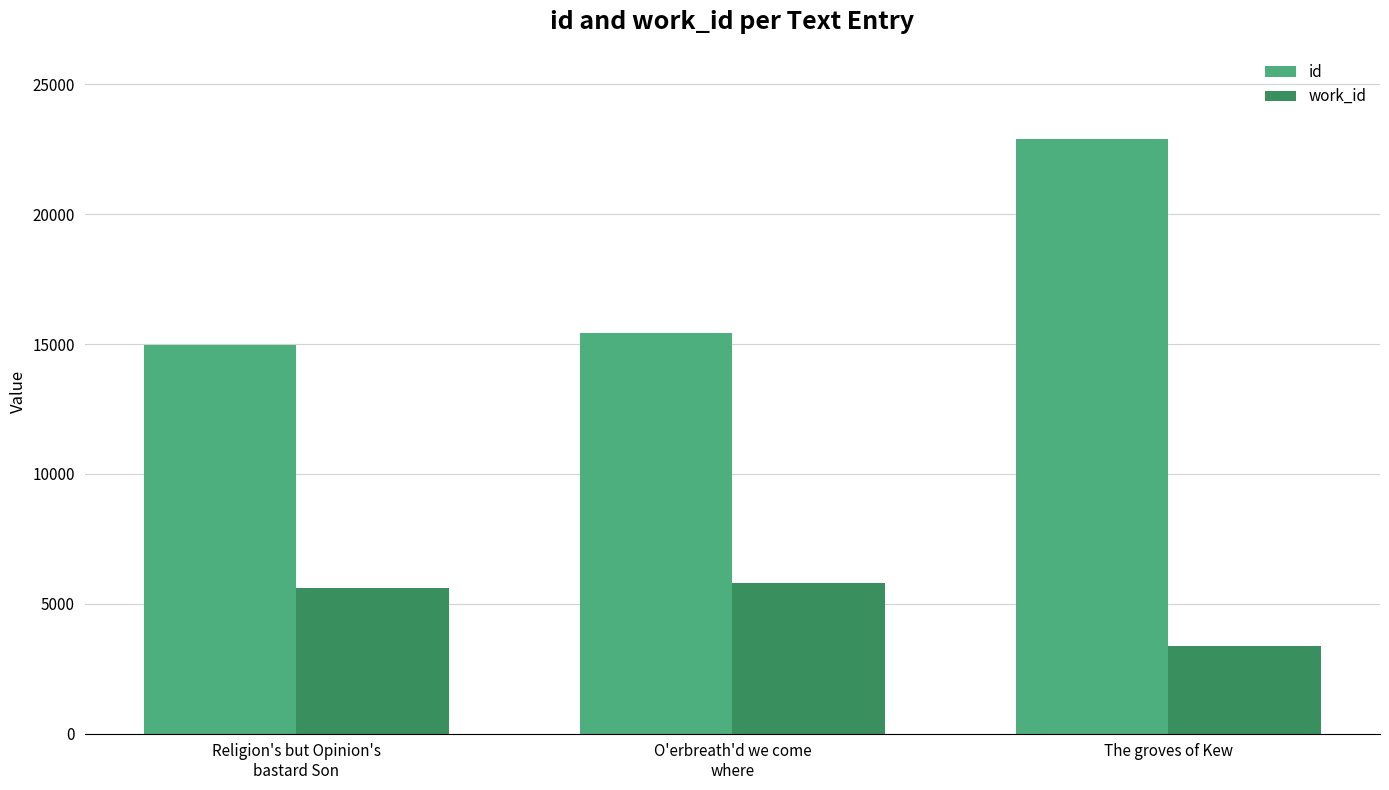

Reading left to right, transcribe all the data shown in this chart.

id: Religion's but Opinion's
bastard Son=14957	O'erbreath'd we come
where=15428	The groves of Kew=22890
work_id: Religion's but Opinion's
bastard Son=5594	O'erbreath'd we come
where=5782	The groves of Kew=3376